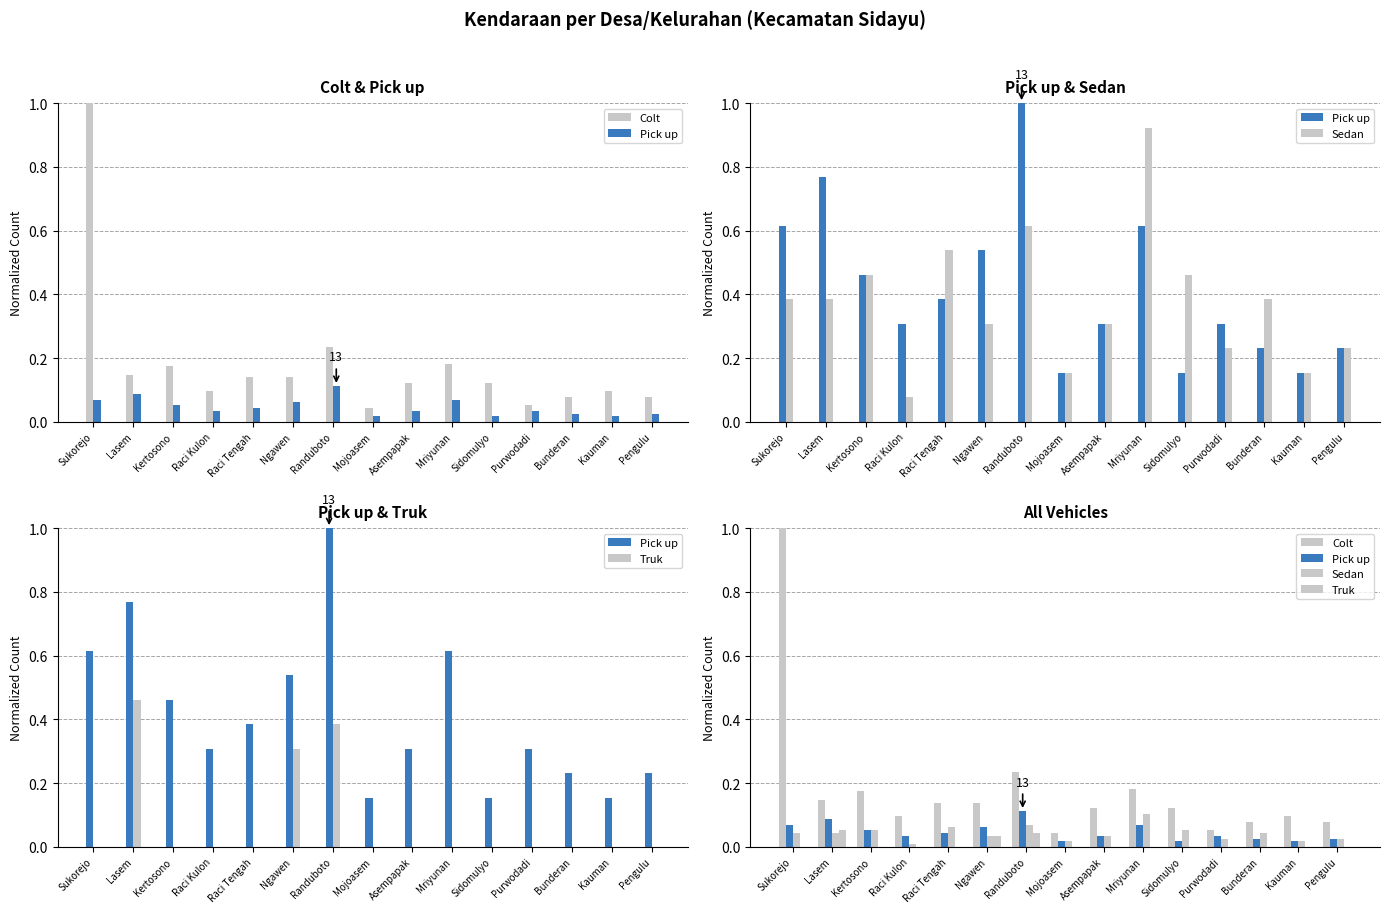

What is the label of the 14th bar from the right?

Lasem